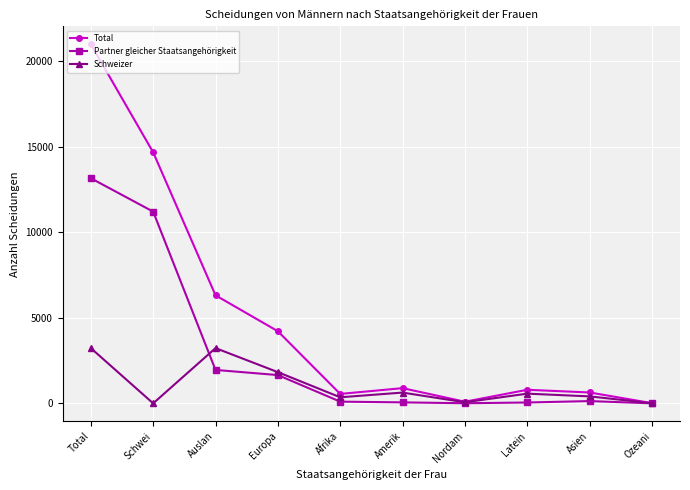

What is the sum of the Schweizer values at Total and Ozeani?

3236